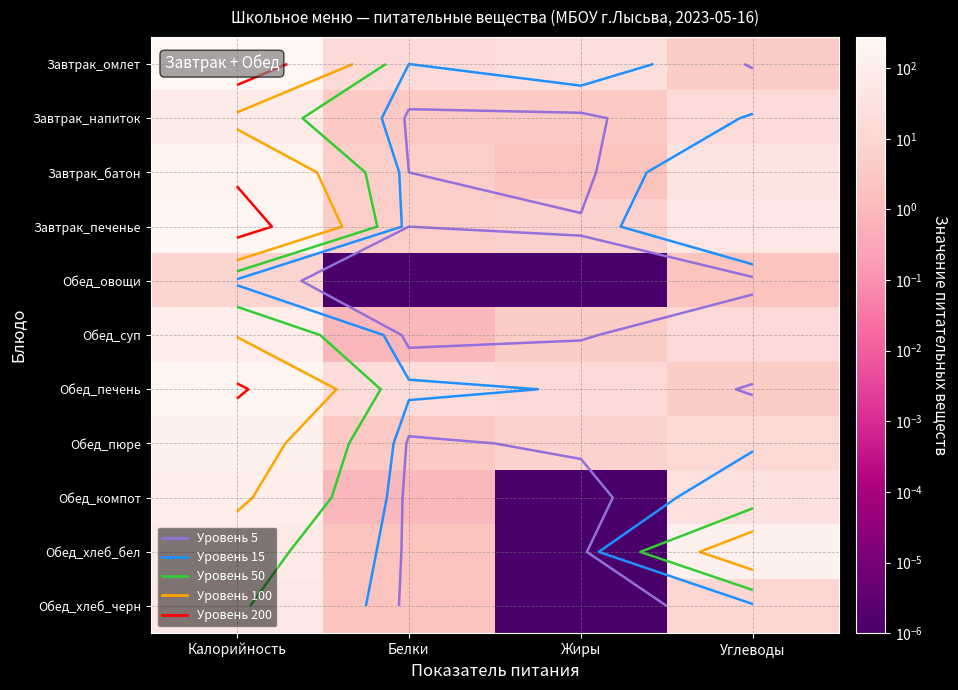

What is the approximate value of Обед_печень at Углеводы?

4.0